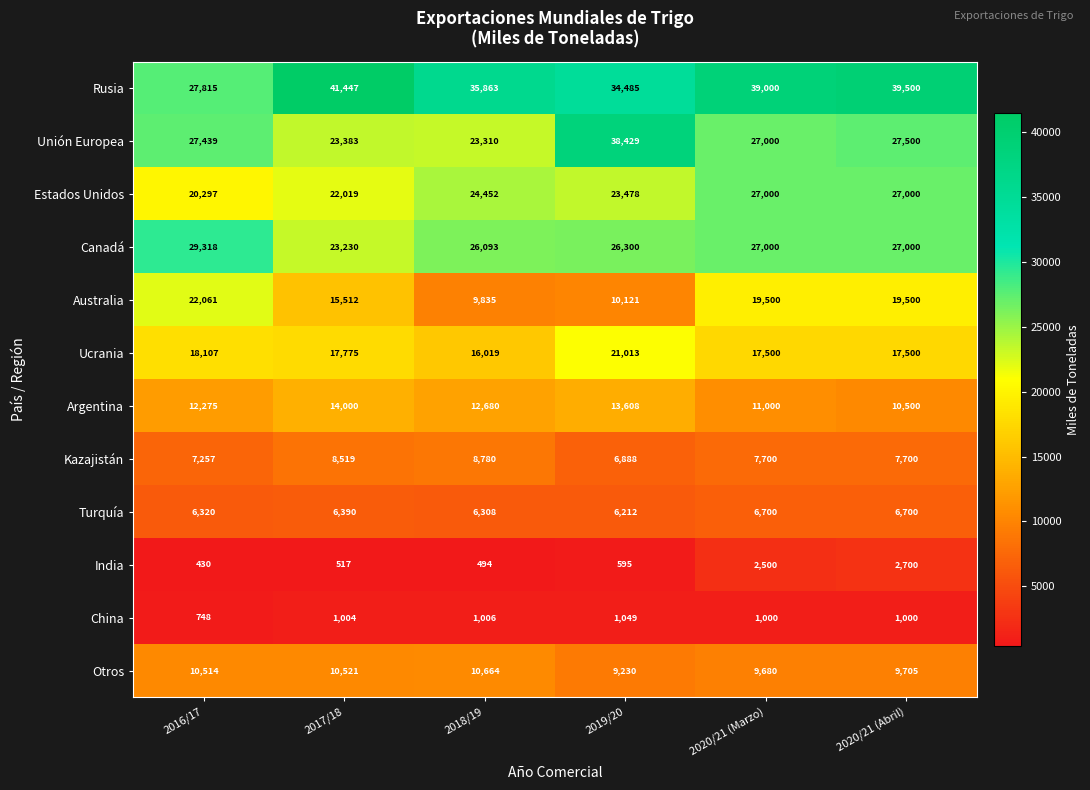

List the series in order of their peak value, lowest first.

China, India, Turquía, Kazajistán, Otros, Argentina, Ucrania, Australia, Estados Unidos, Canadá, Unión Europea, Rusia